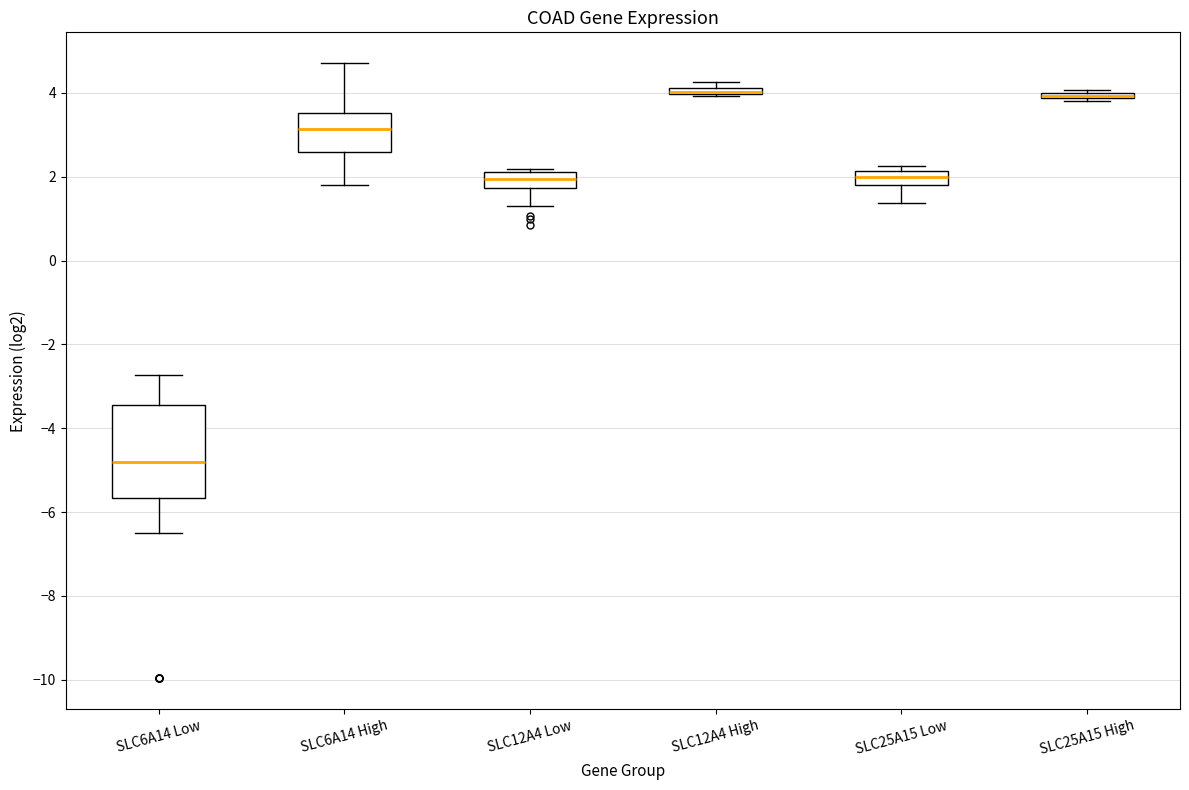

Where does the upper whisker of the box for SLC6A14 Low end on the y-axis? The values are not printed on the chart, so give them approximately, as read against the axis.

-2.8